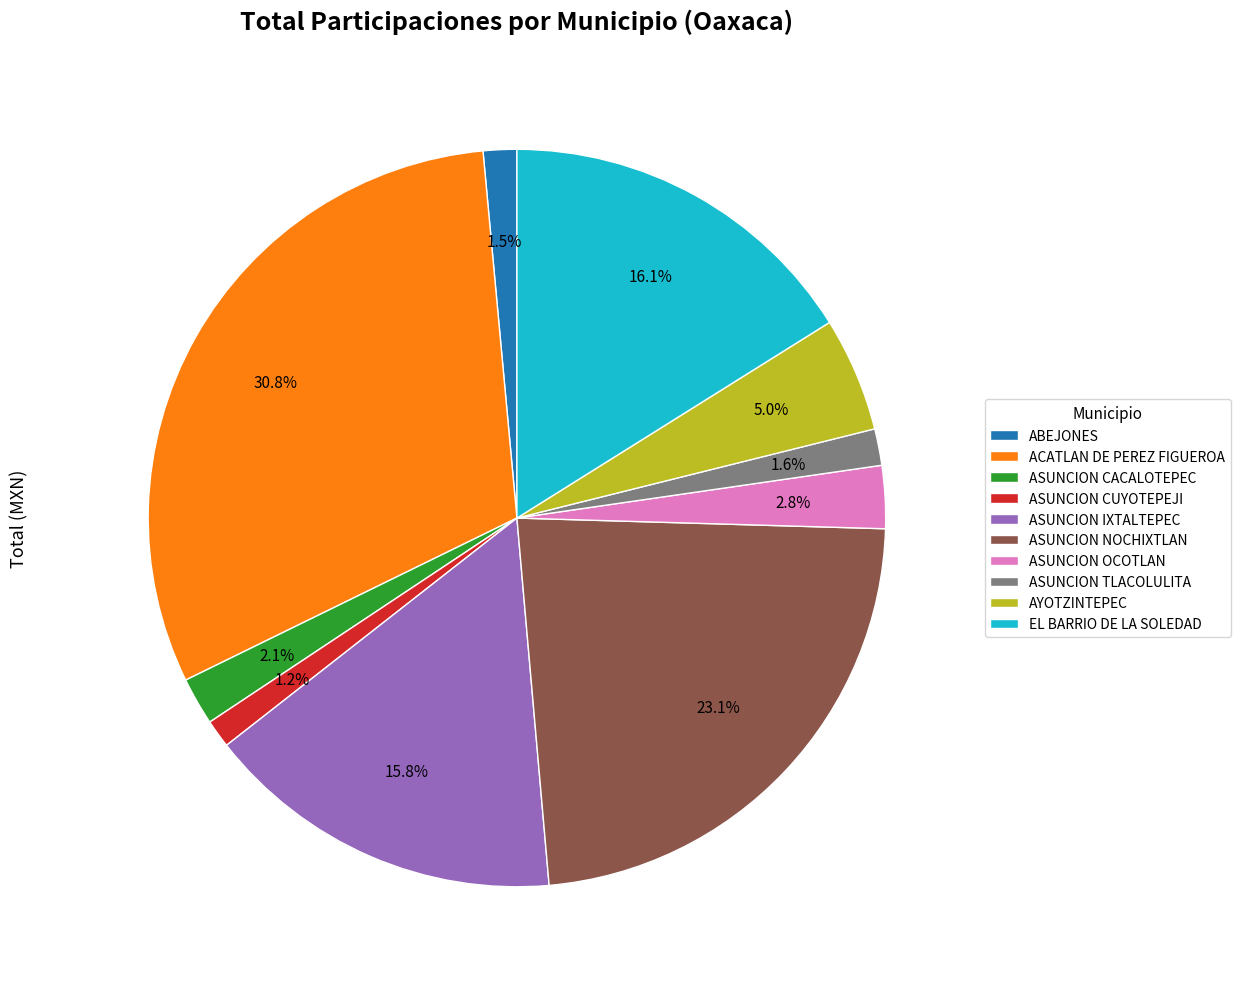

To the nearest percent, what percentage of the pie is AYOTZINTEPEC?

5%